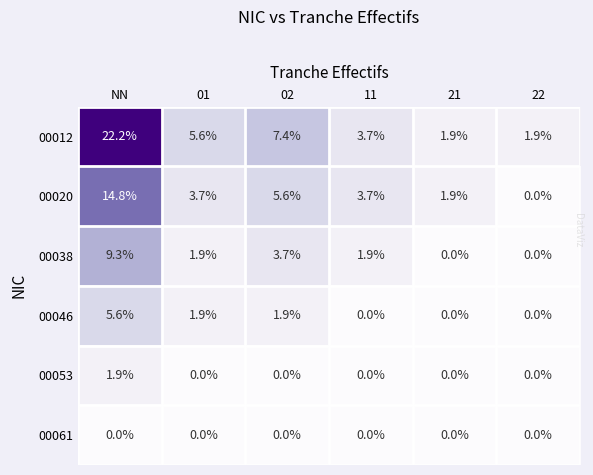

Which series has the widest spread of values?

00012